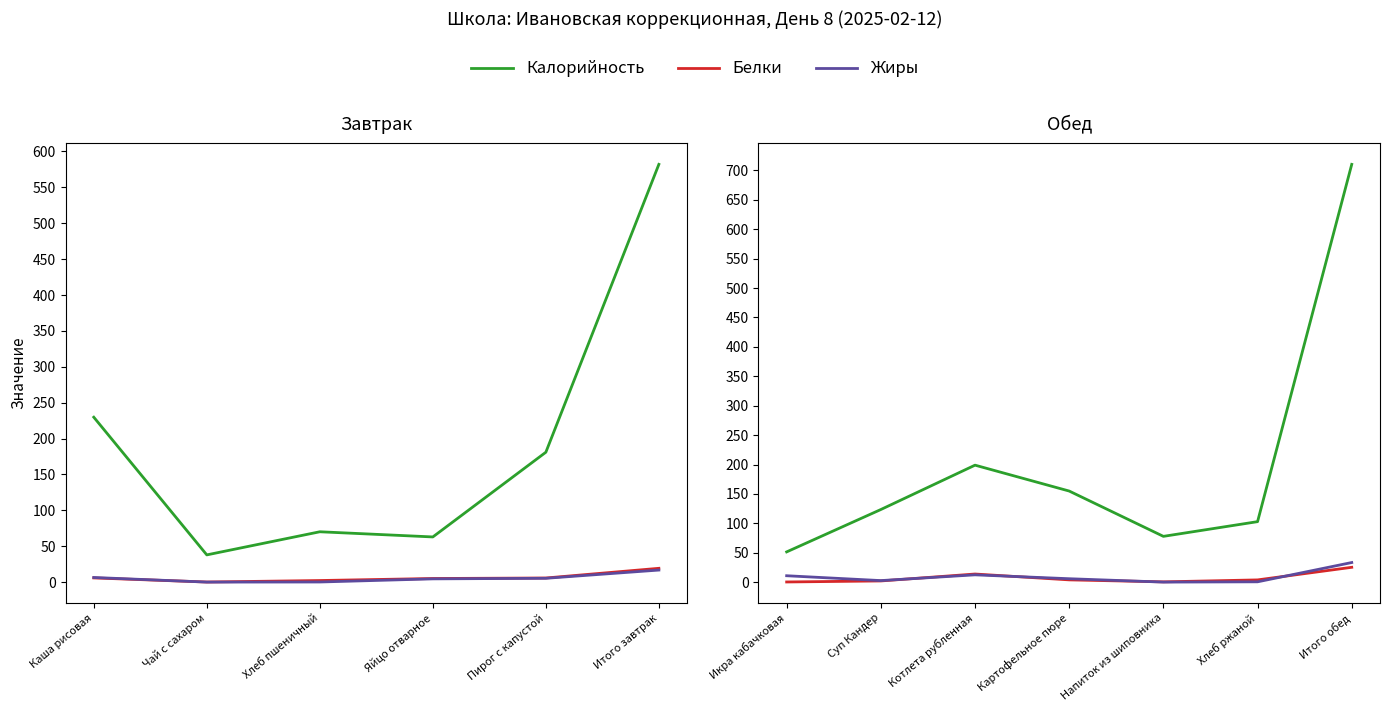

What is the difference between the maximum and second lowest values in the Белки series?

24.8